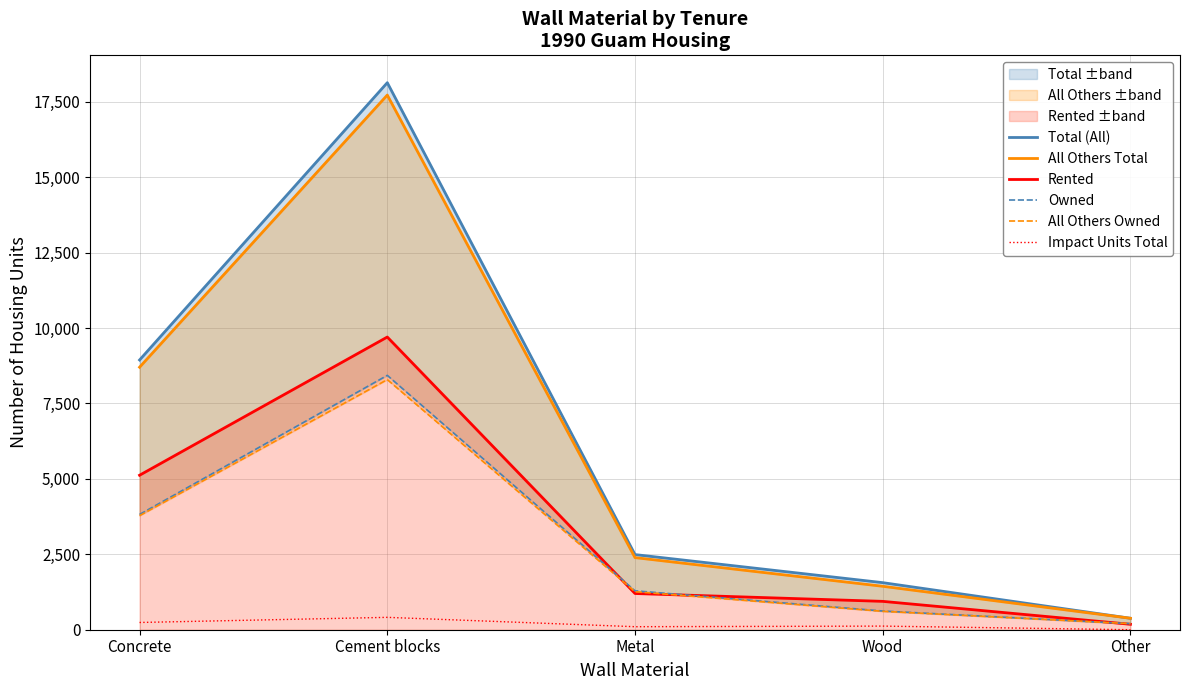

Which series has the largest range (max minus min)?

Total (All)